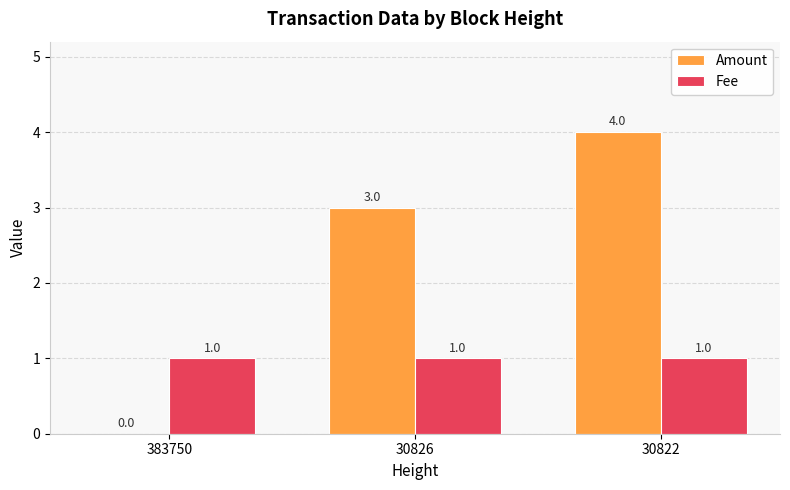

Is the value of Fee at 30822 greater than the value of Amount at 30826?

No